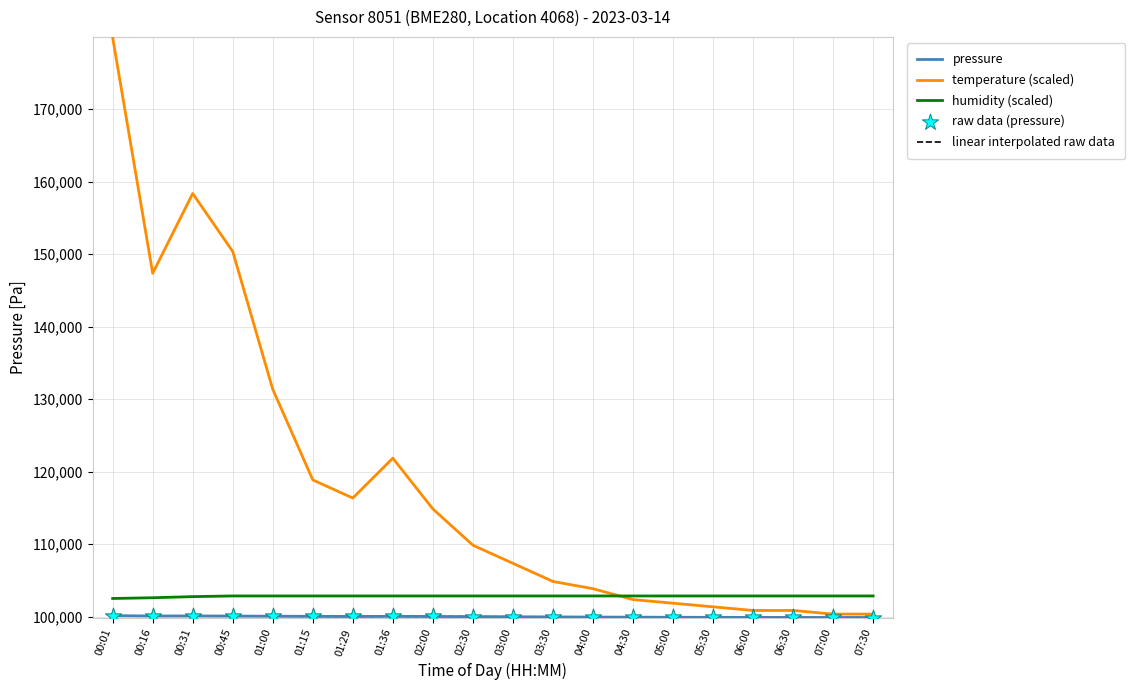

Is this an area chart (filled region under the line)?

No